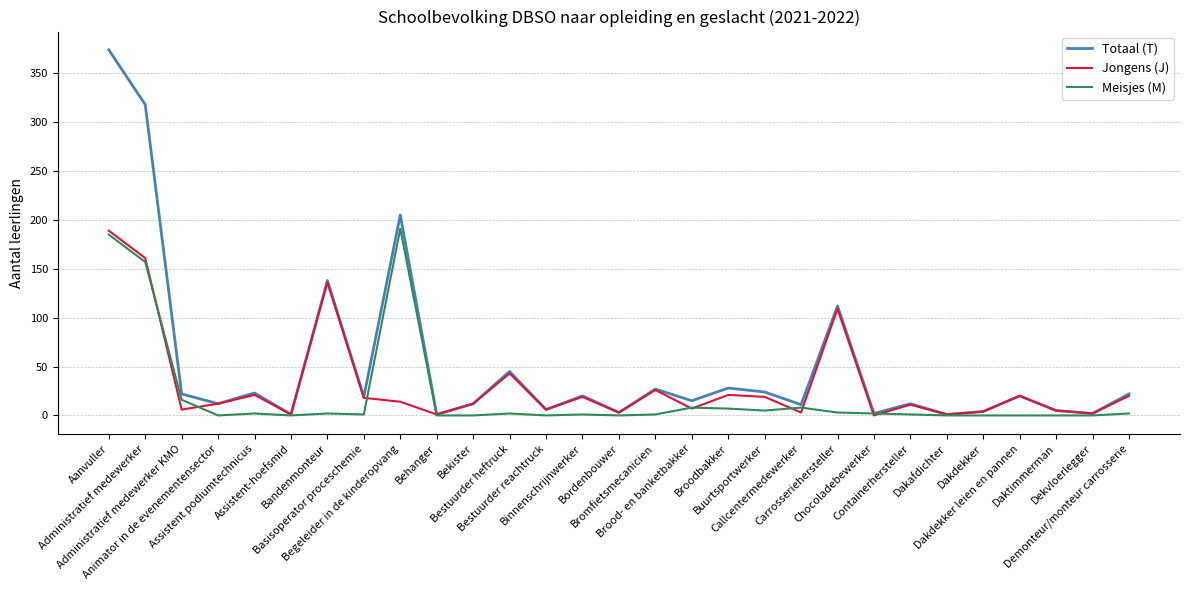

Which series has the widest spread of values?

Totaal (T)